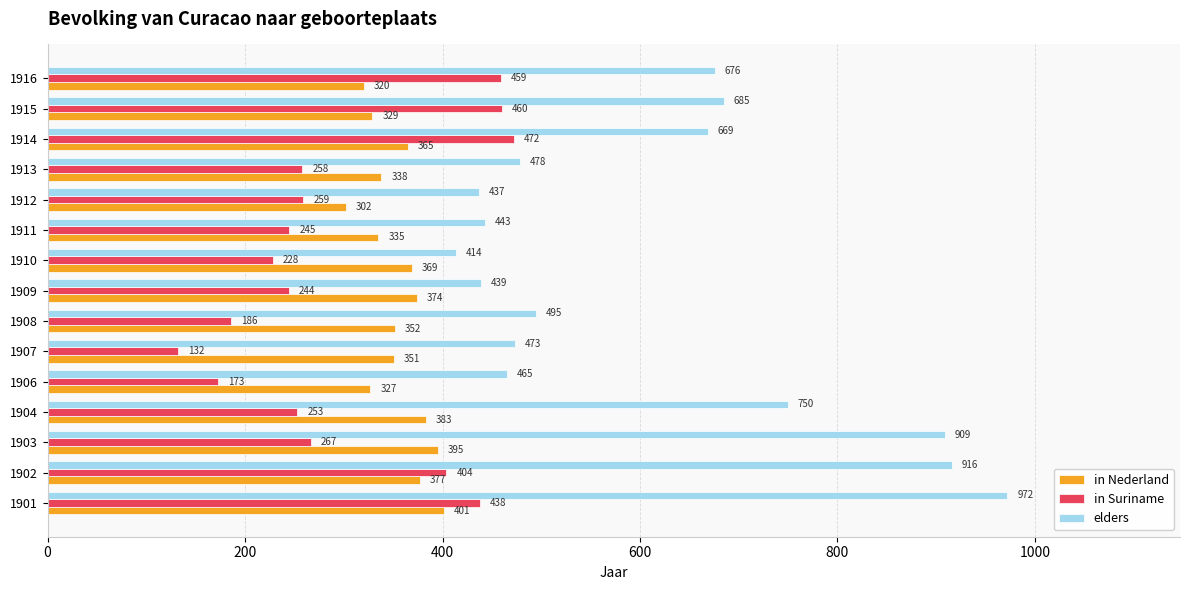

Between 1909 and 1916, which series saw the biggest shift?

elders